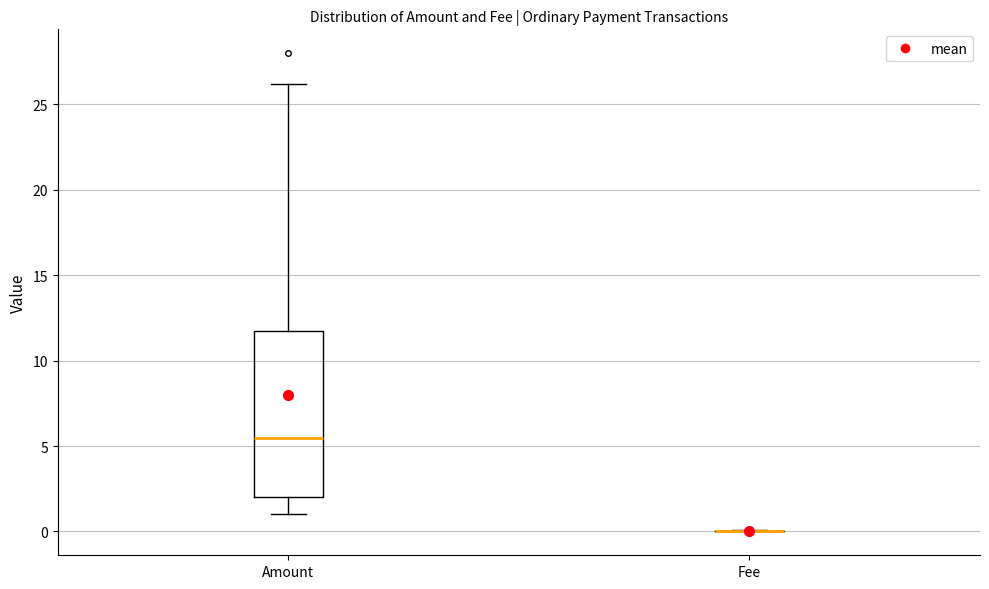

Reading left to right, read every box against the y-axis: the position of its median line, the range the box covers, and the ends of its whiskers. The values are not printed on the chart, so give them approximately, as read against the axis.

Amount: median 5.5, box 2.0 to 12.0, whiskers 1.0 to 26.0
Fee: box collapsed to a line at 0.0, whiskers 0.0 to 0.0